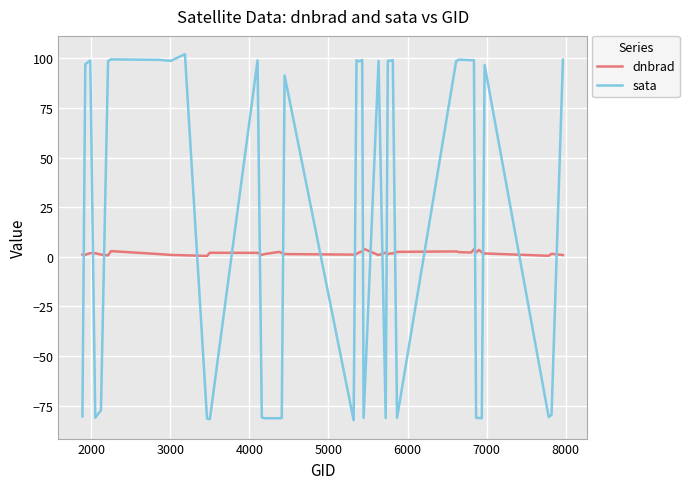

True or false: sata and dnbrad intersect in this chart.

True